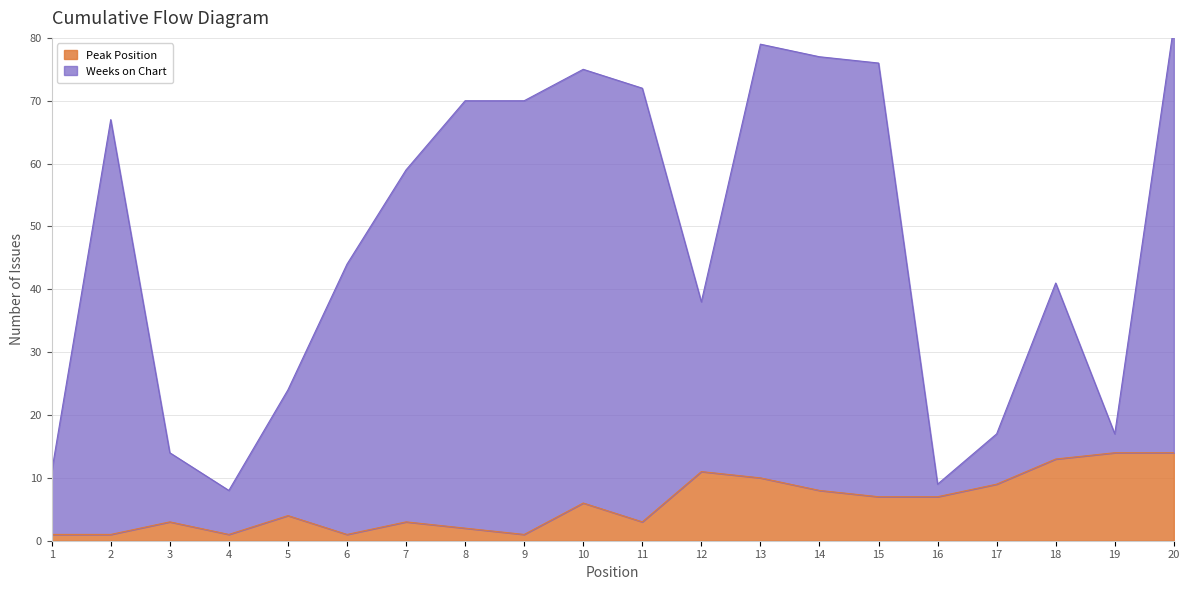

What value does the Peak Position series have at 12, to the nearest 5?

10